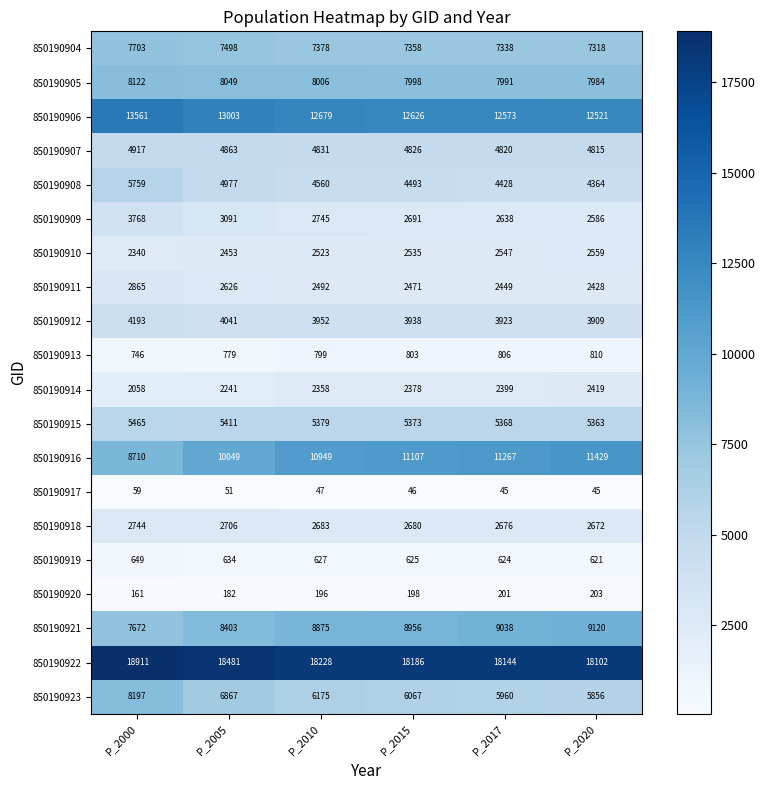

At how many categories does at least one series exceed 17292?

6